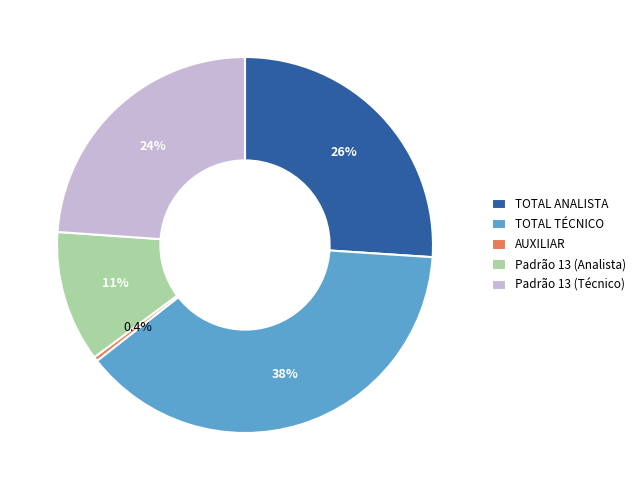

How much of the chart is everything except Padrão 13 (Técnico)?

76.1%